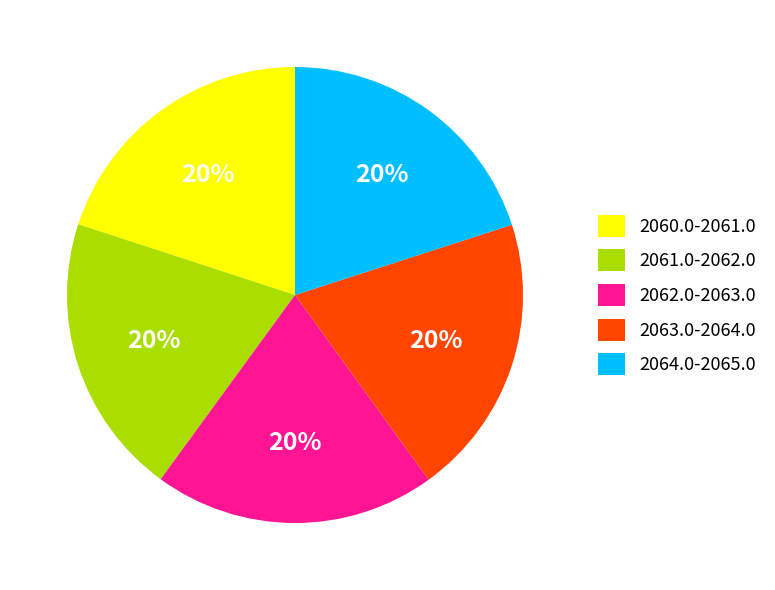

Is there a majority slice in this chart?

No